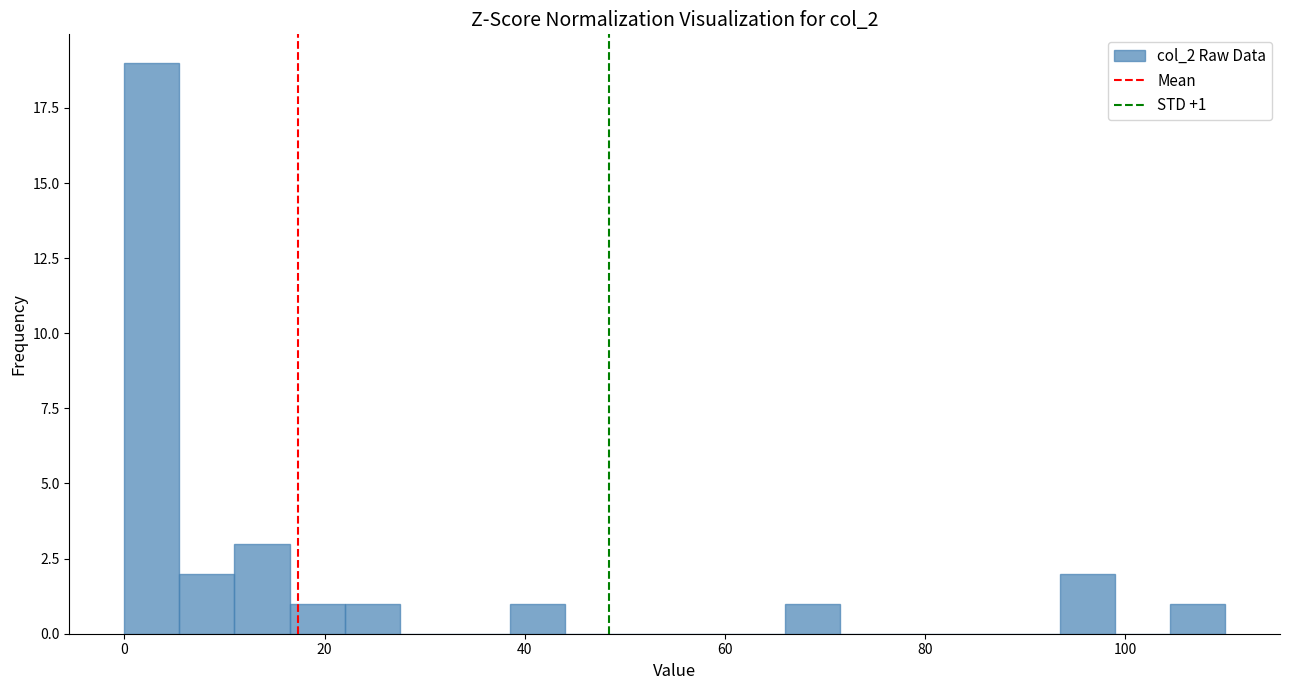

Read against the x-axis, roughly where is the centre of the tallest bar?

2